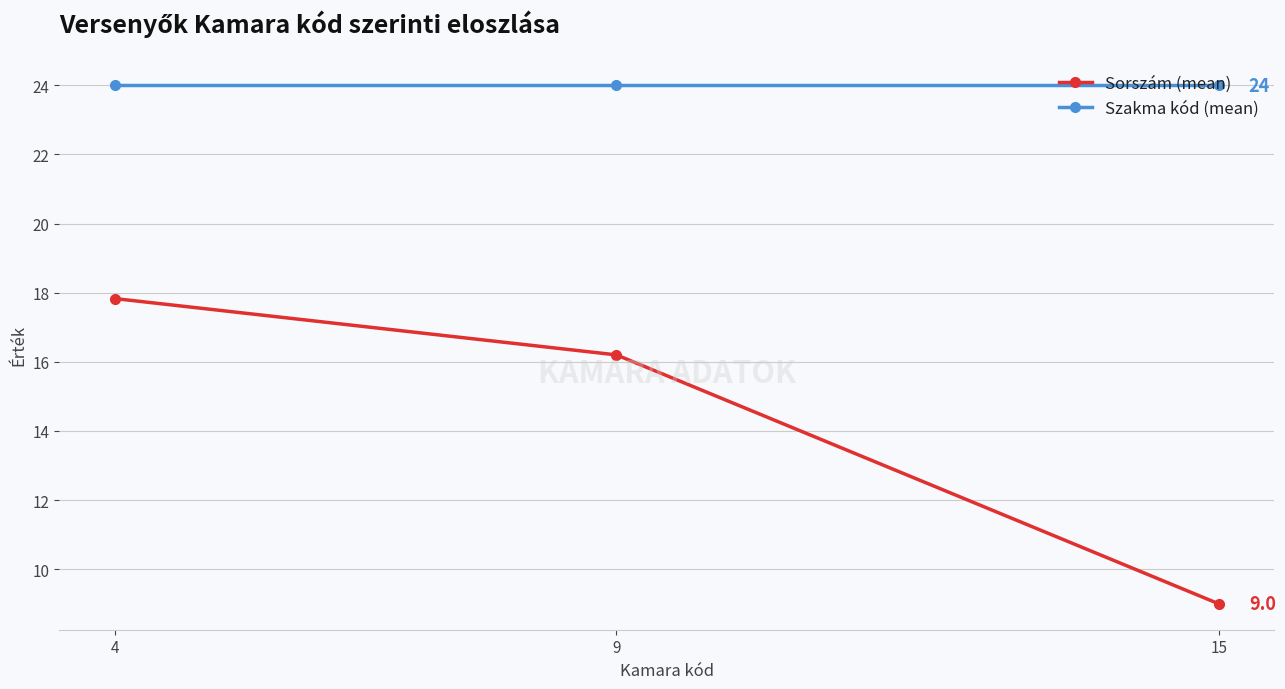

List the labels in order of Sorszám (mean) value, largest first.

4, 9, 15